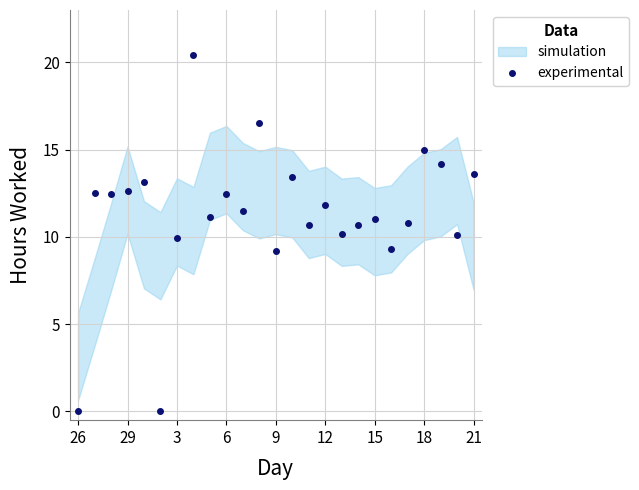

How many data points are above 11?

15